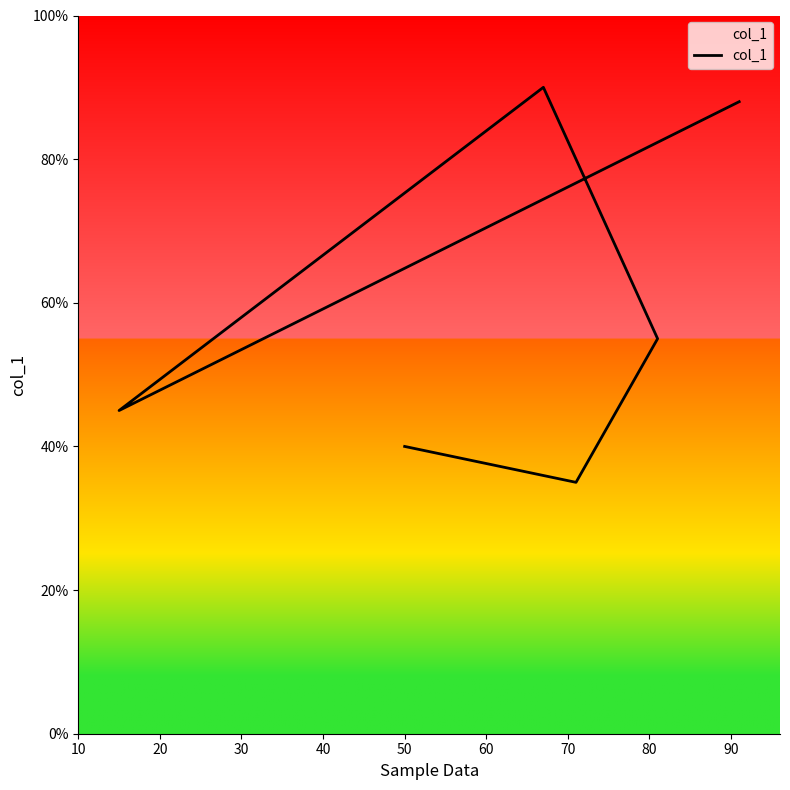

Does the chart have visible grid lines?

No